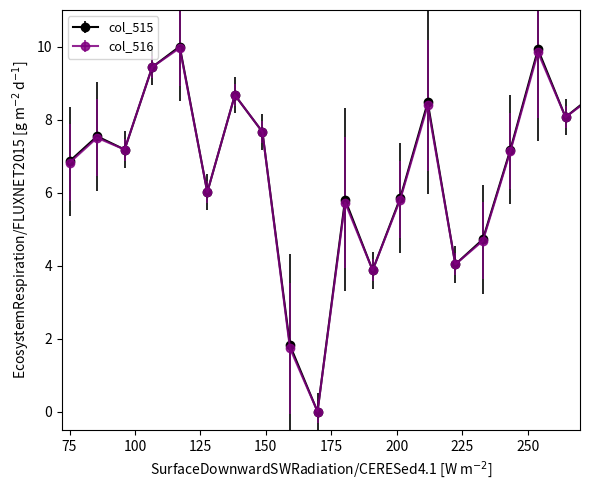

In col_515, how many points are lower than both neighbors (excluding endpoints)?

6